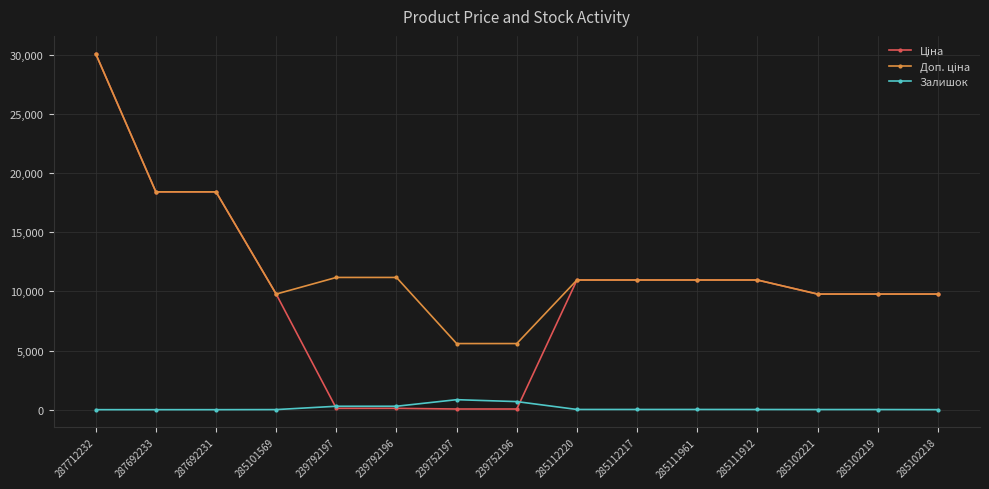

At which category is the sum across all series the highest?

287712232